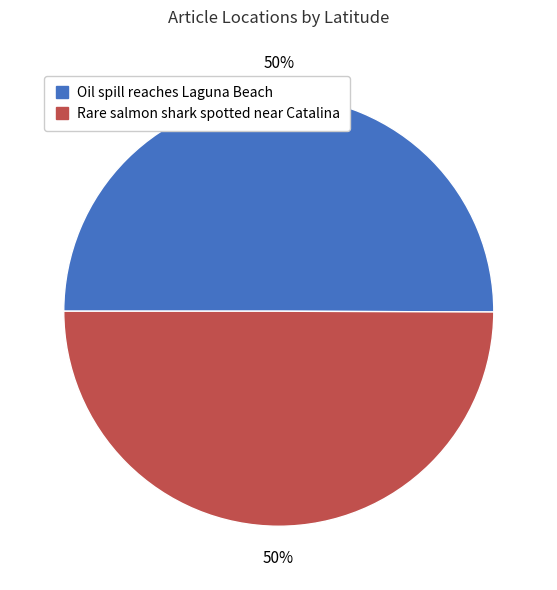

What is the ratio of the value at Oil spill reaches Laguna Beach to the value at Rare salmon shark spotted near Catalina?

1.0